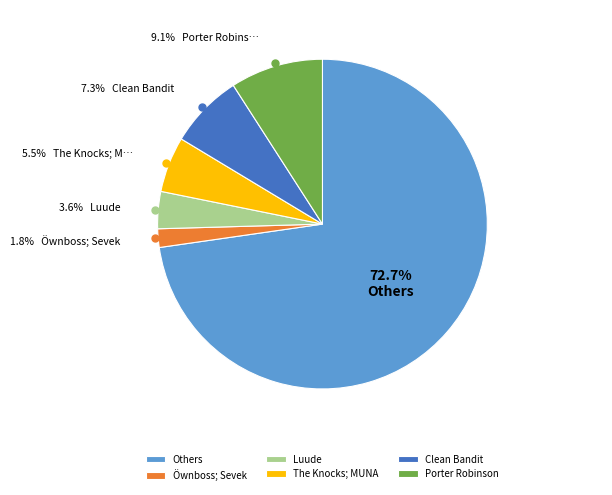

What percentage is the Luude slice, to the nearest percent?

4%